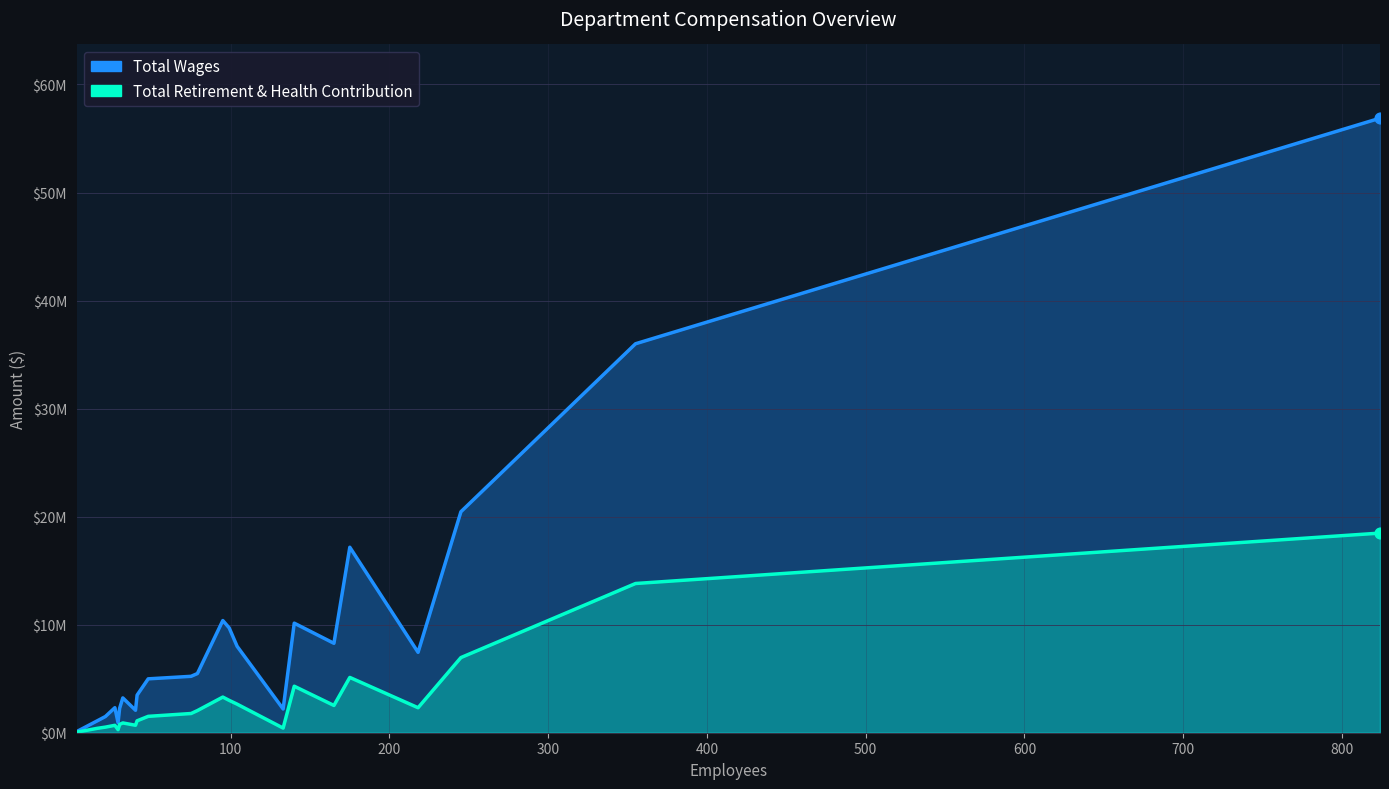

Which series reaches the minimum Y coordinate?

Total Retirement & Health Contribution